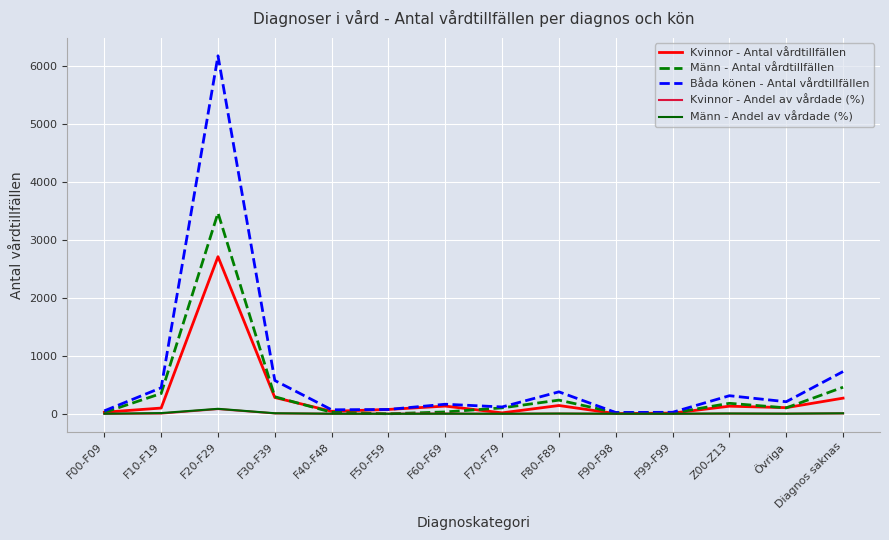

Which series changed the most between F20-F29 and F60-F69?

Båda könen - Antal vårdtillfällen